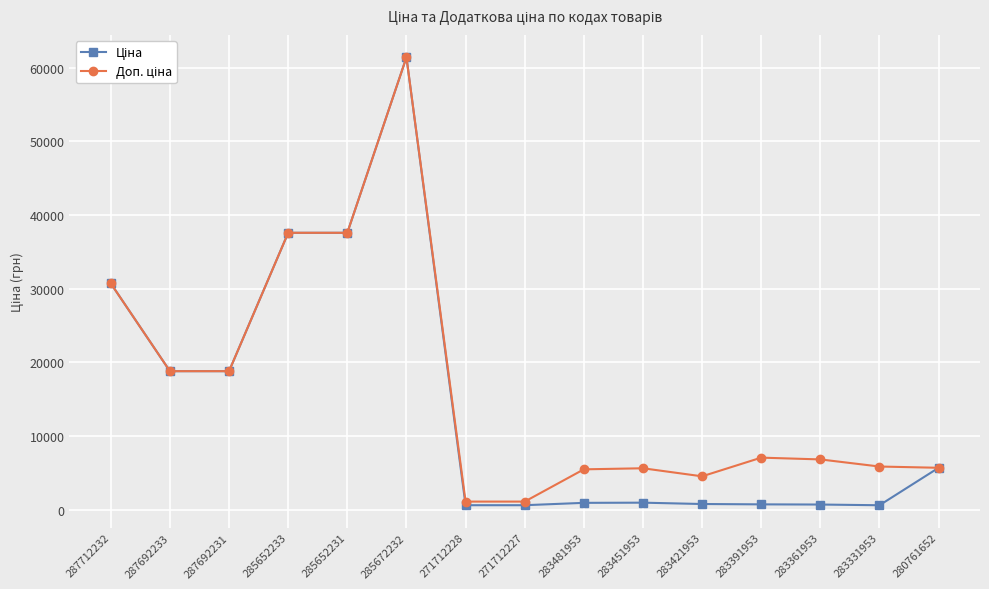

At which category is the sum across all series the highest?

285672232